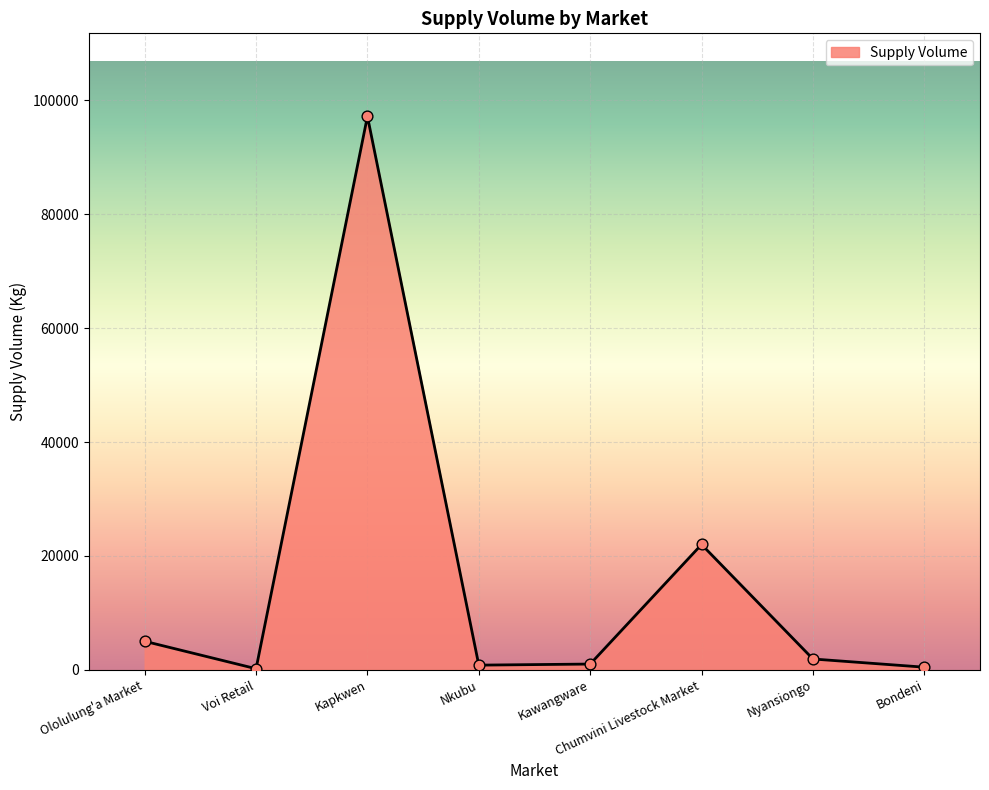

Which has a higher value, Ololulung'a Market or Kapkwen?

Kapkwen